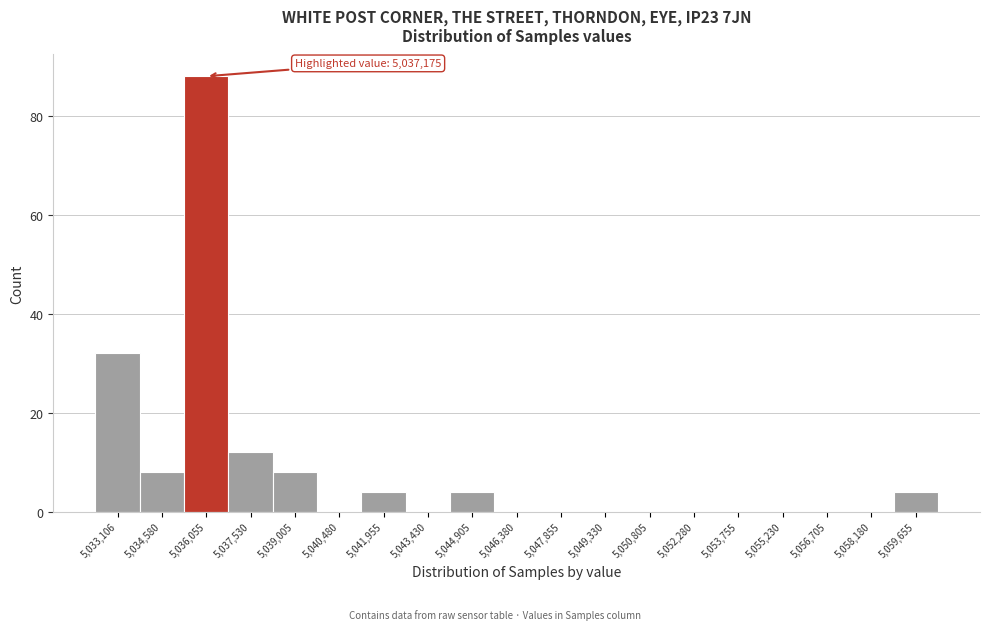

Reading right to left, list all the values displayed in this chart.

5,059,655=4	5,058,180=0	5,056,705=0	5,055,230=0	5,053,755=0	5,052,280=0	5,050,805=0	5,049,330=0	5,047,855=0	5,046,380=0	5,044,905=4	5,043,430=0	5,041,955=4	5,040,480=0	5,039,005=8	5,037,530=12	5,036,055=88	5,034,580=8	5,033,106=32